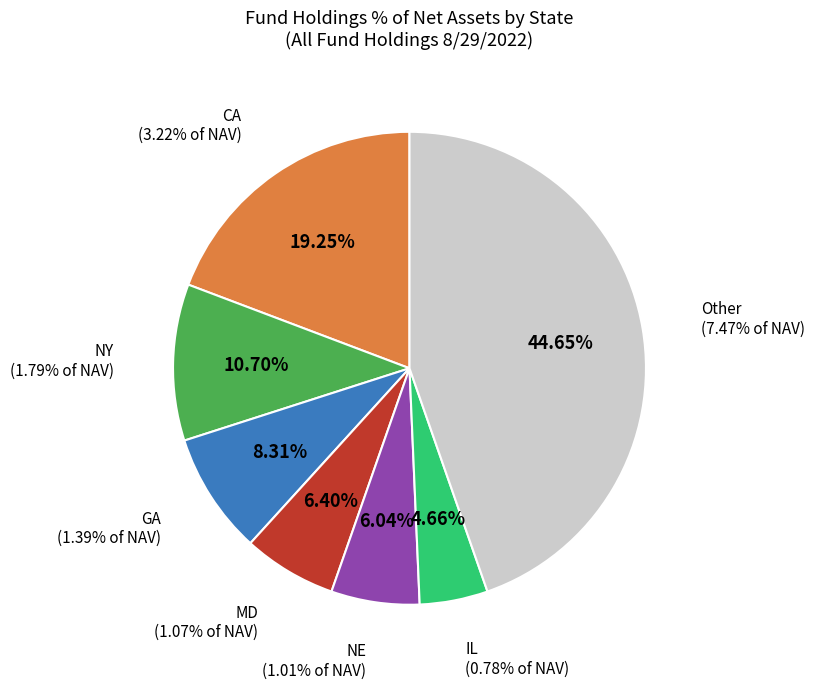

The Other slice represents 1% of the pie. True or false?

False